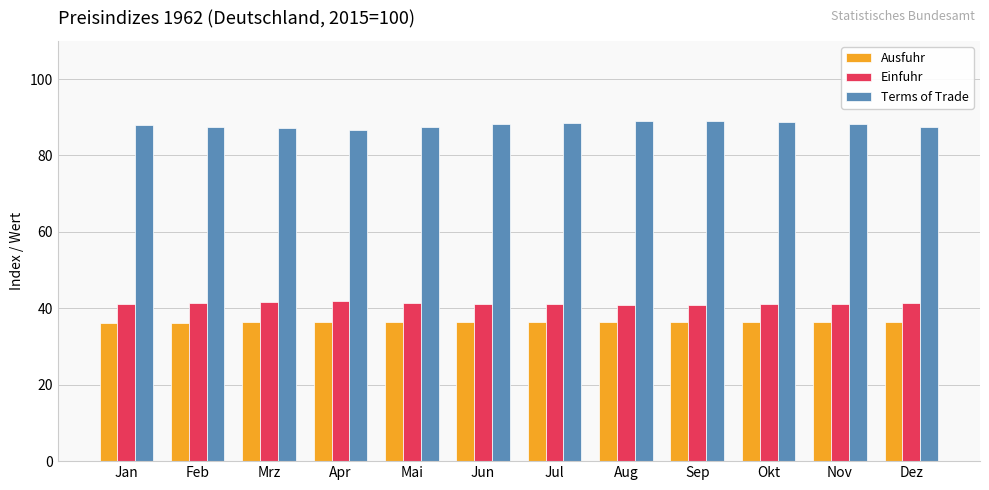

What is the minimum value for Ausfuhr?

36.2